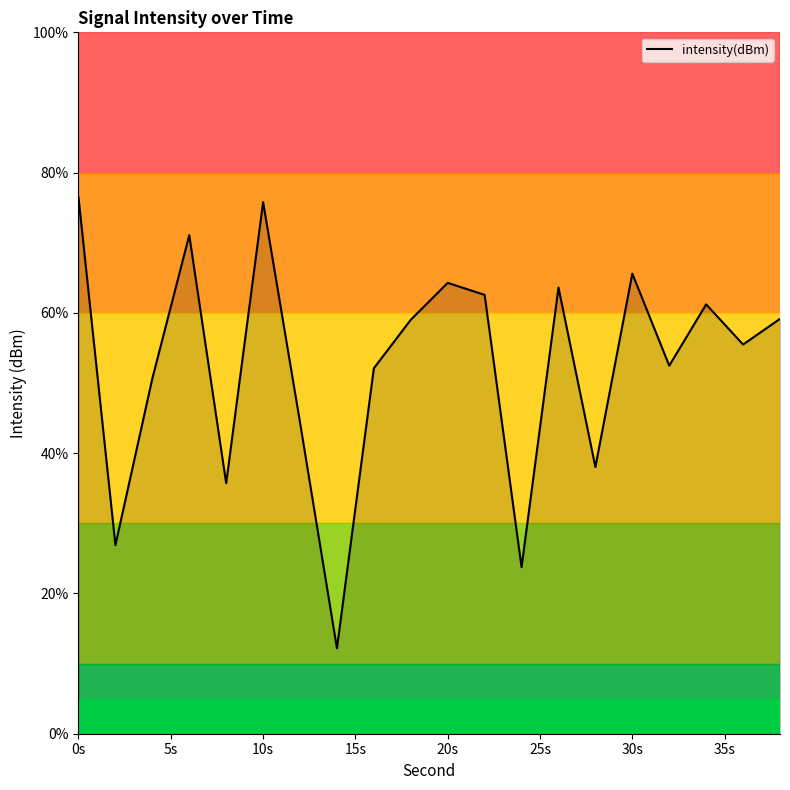

True or false: the data has more than 2 interior local peaks.

True